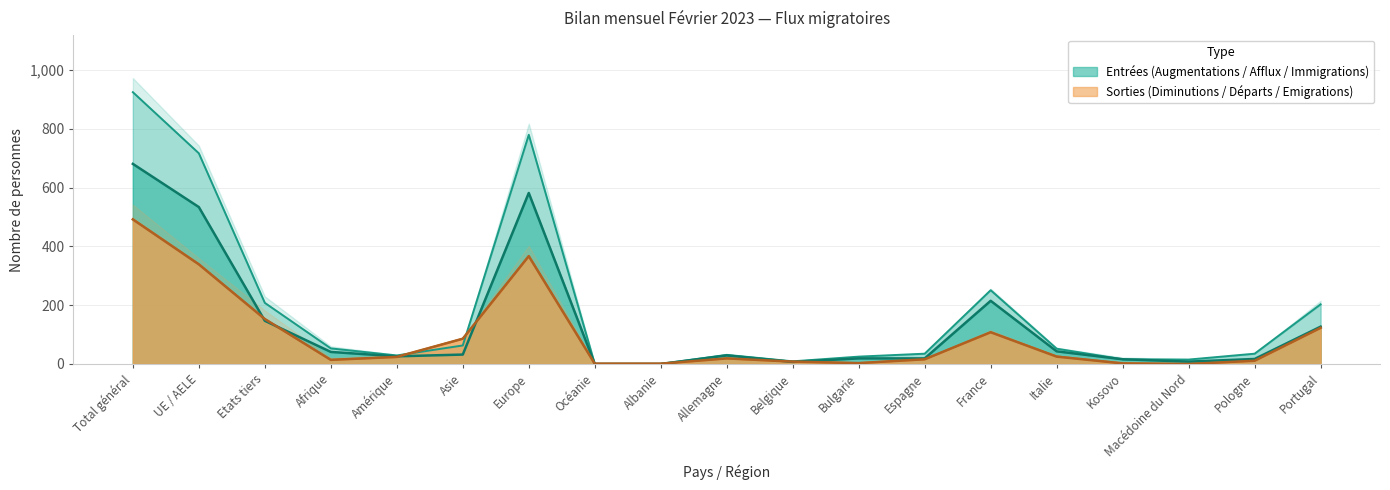

What is the label of the 7th point from the left?

Europe